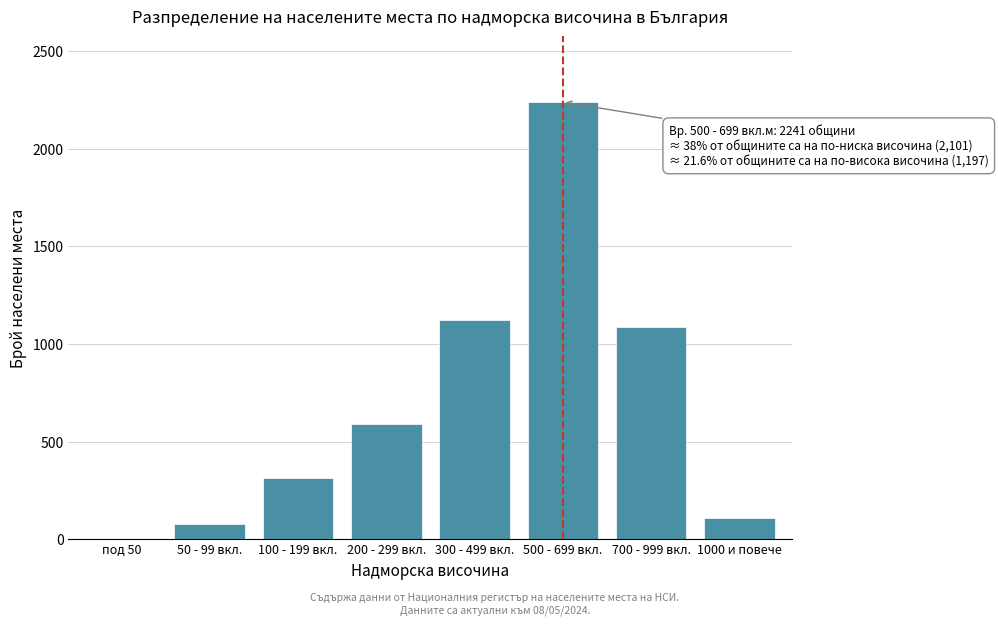

Reading left to right, extract all data points from this chart.

под 50=0	50 - 99 вкл.=76	100 - 199 вкл.=312	200 - 299 вкл.=589	300 - 499 вкл.=1124	500 - 699 вкл.=2241	700 - 999 вкл.=1089	1000 и повече=108